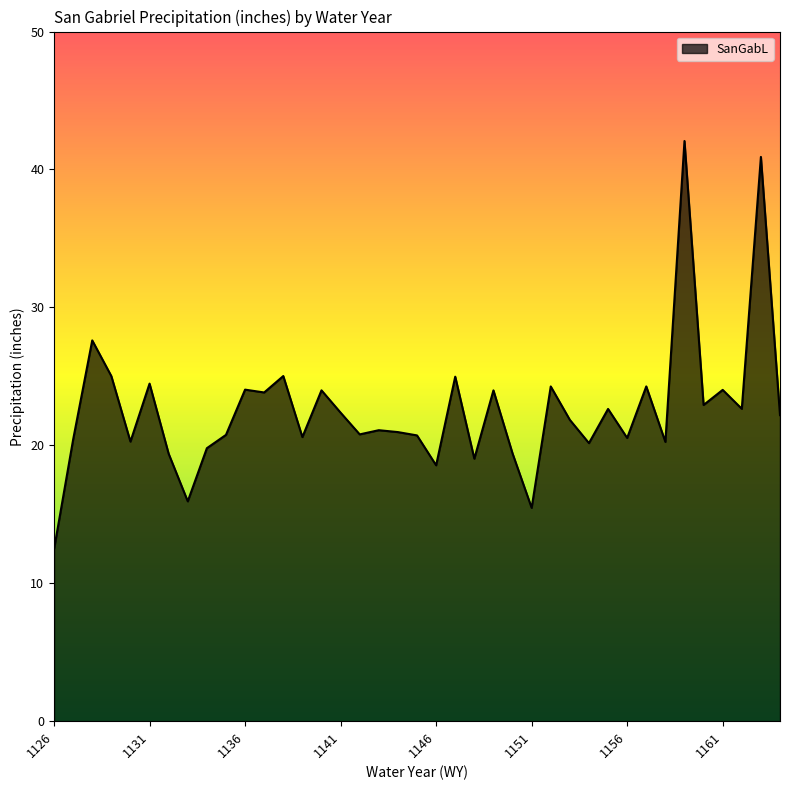

What is the difference between the maximum and minimum values?

29.6